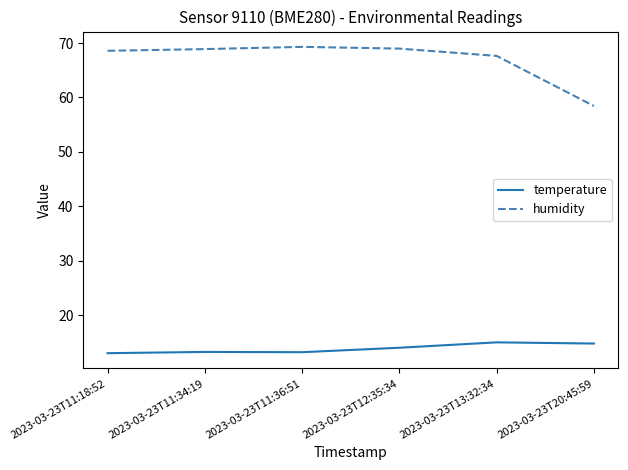

Is the value of humidity at 2023-03-23T11:18:52 greater than the value of temperature at 2023-03-23T20:45:59?

Yes